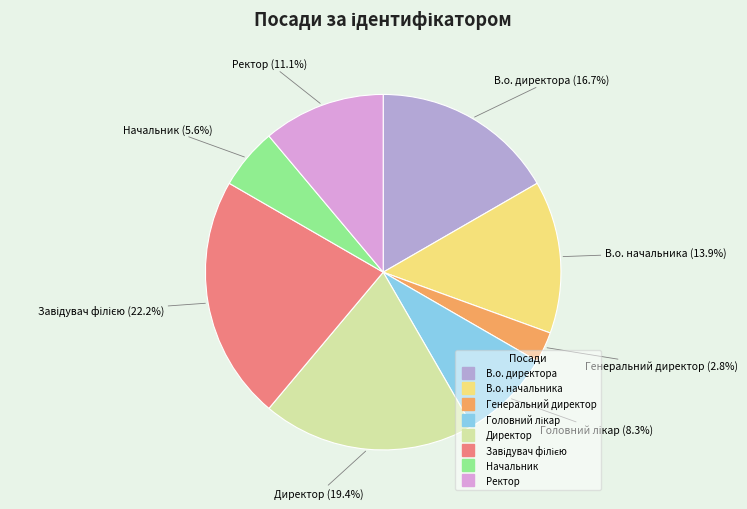

Is there a majority slice in this chart?

No